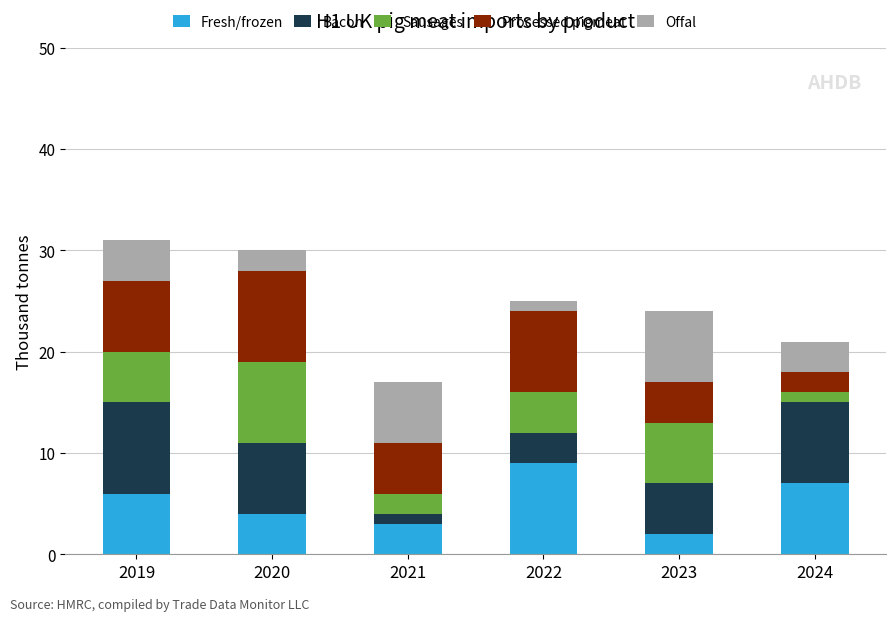

What is the difference between the Fresh/frozen values at 2019 and 2022?

3